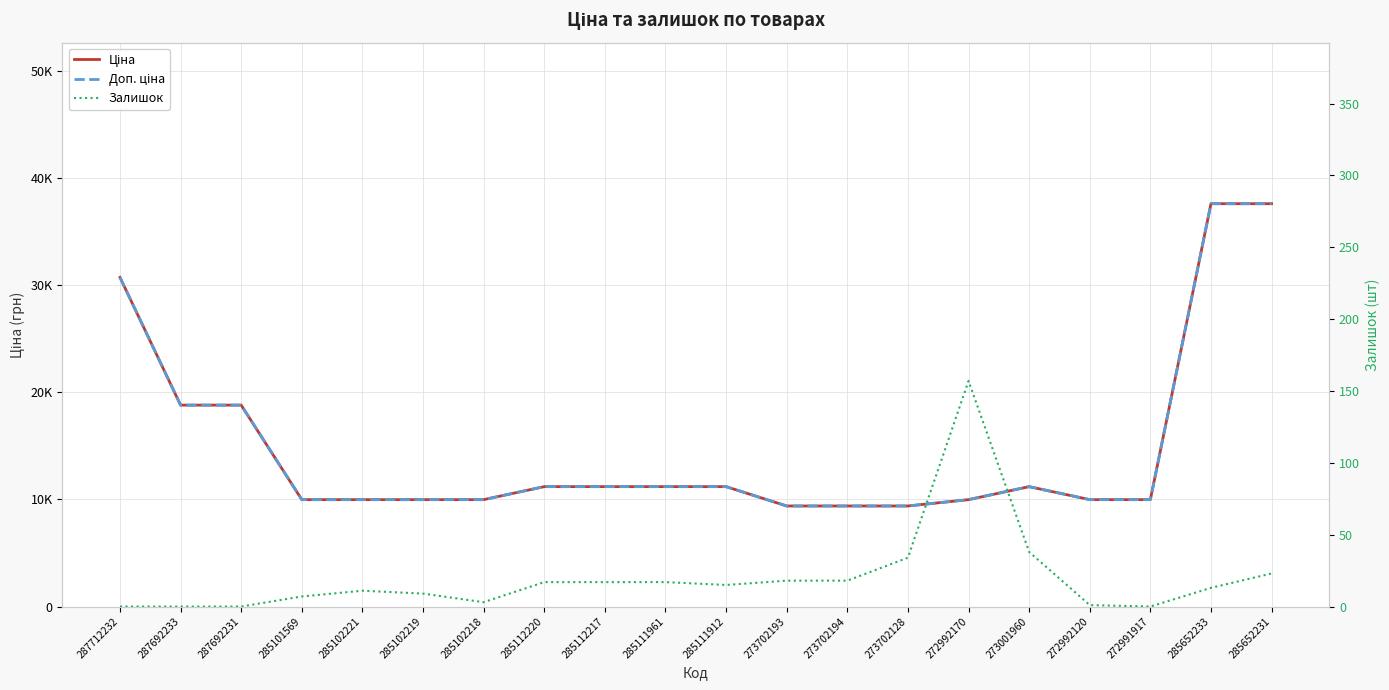

What is the value of the Доп. ціна point at the 11th from the left?

11188.2